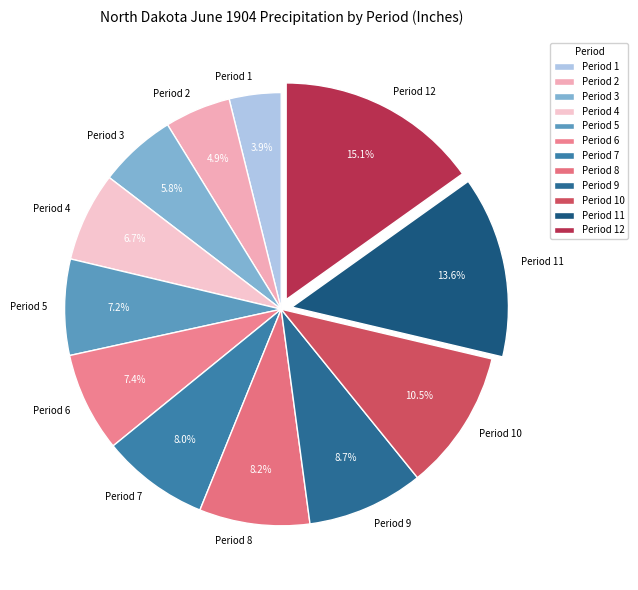

Does Period 11 represent more than half of the total?

No